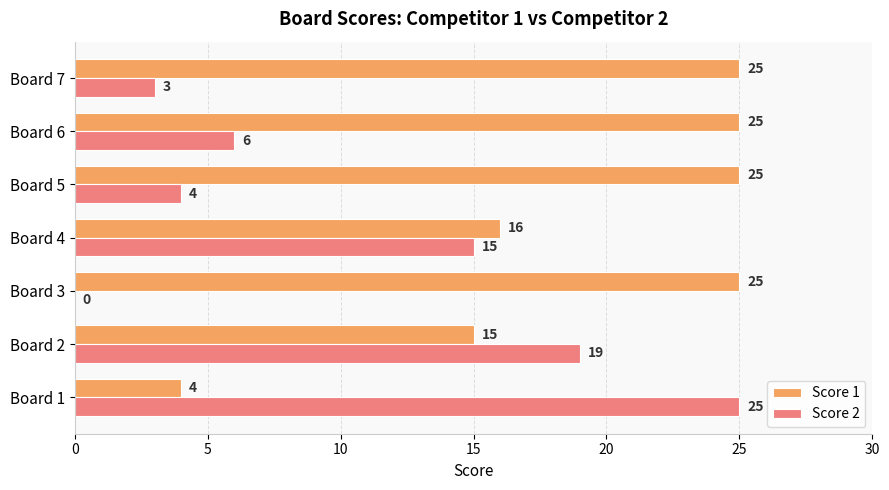

What is the greatest value displayed?

25